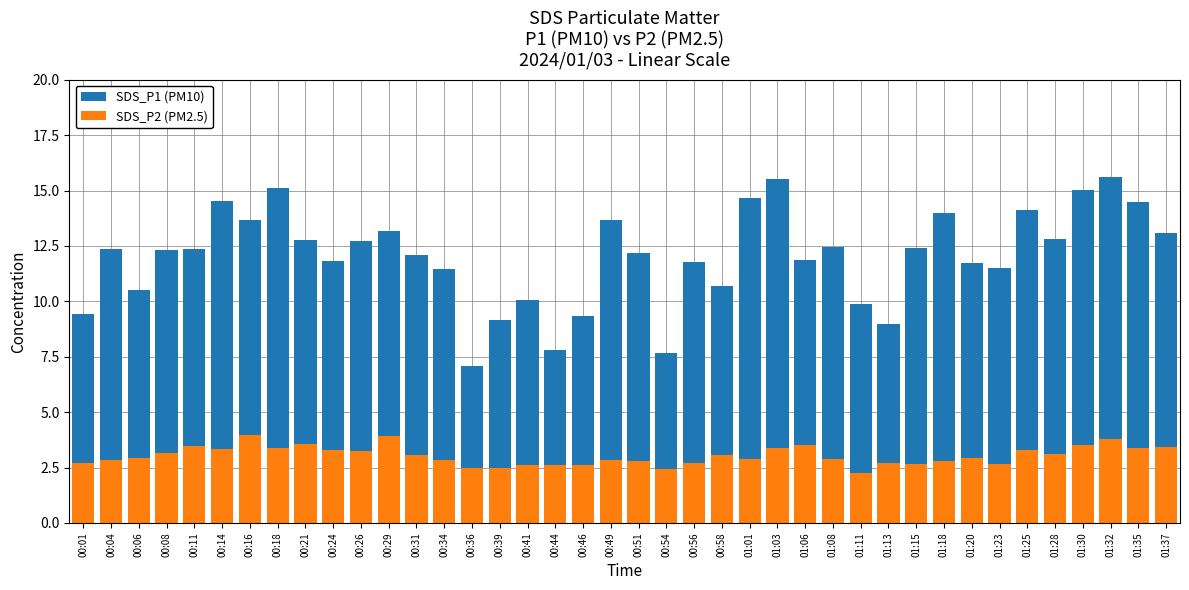

What are all the series names shown in the legend?

SDS_P1 (PM10), SDS_P2 (PM2.5)